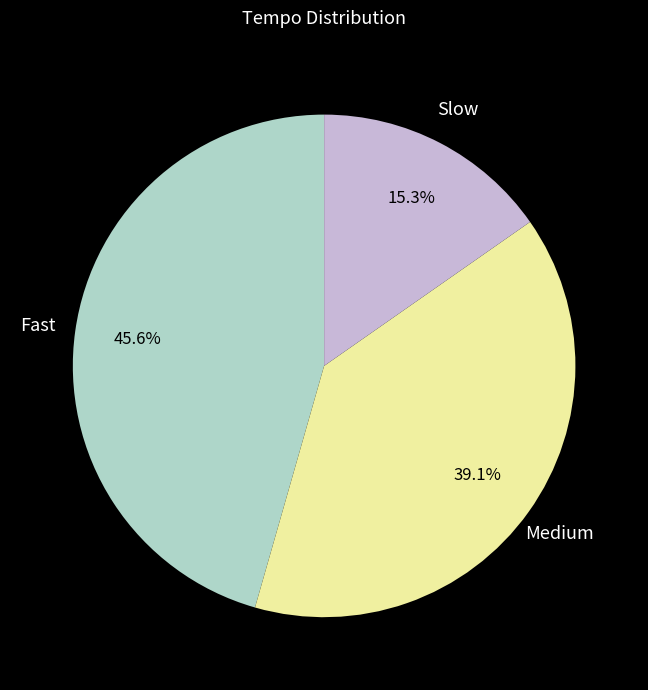

Is there any slice that represents more than half of the pie?

No